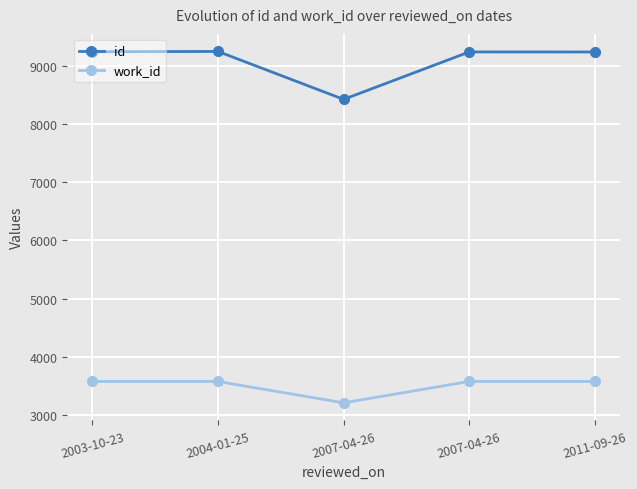

What are all the series names shown in the legend?

id, work_id